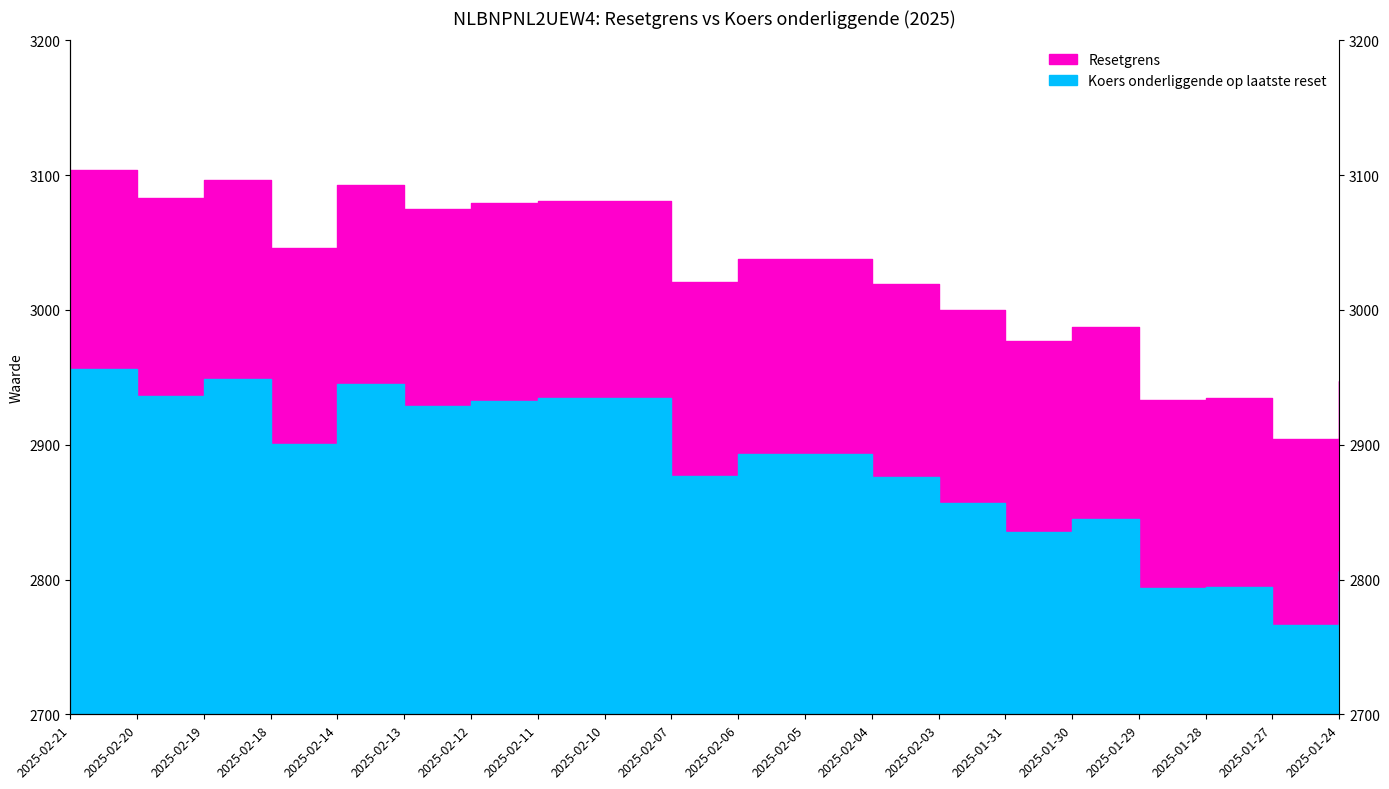

What are all the series names shown in the legend?

Resetgrens, Koers onderliggende op laatste reset